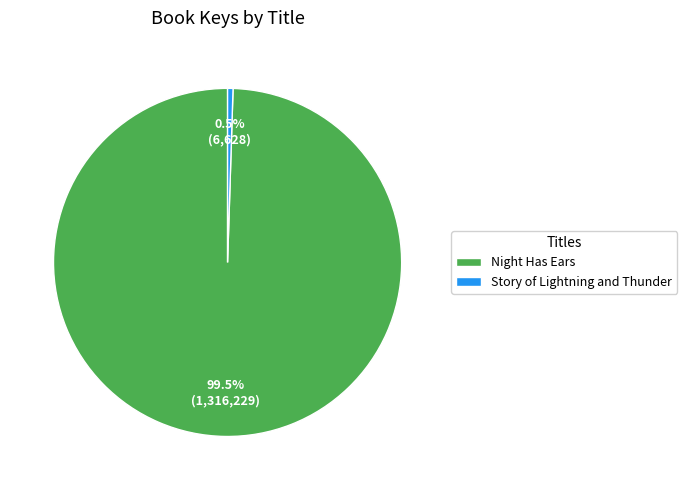

Is there a majority slice in this chart?

Yes